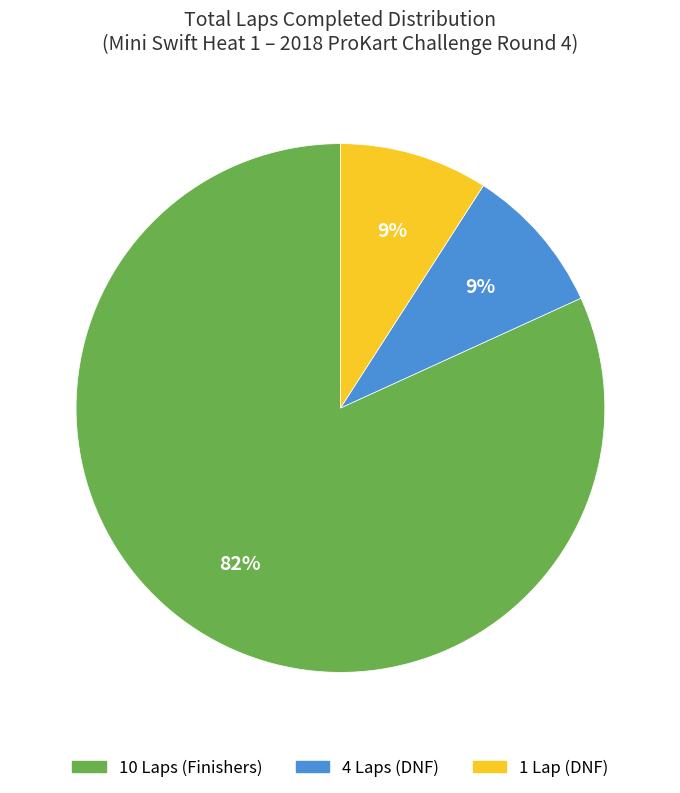

To the nearest percent, what is the difference between the largest and smallest slice percentages?

73%